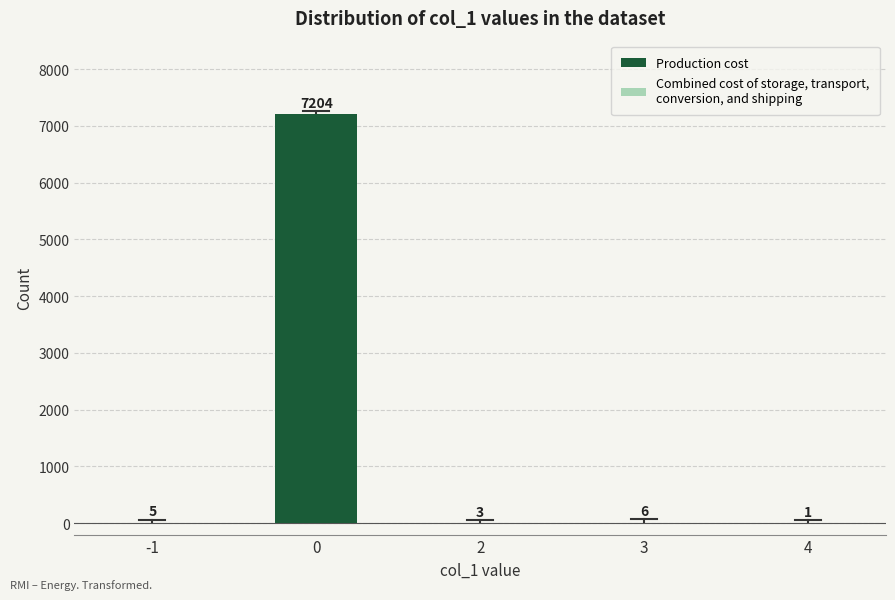

What is the total value across all series at 3?

6